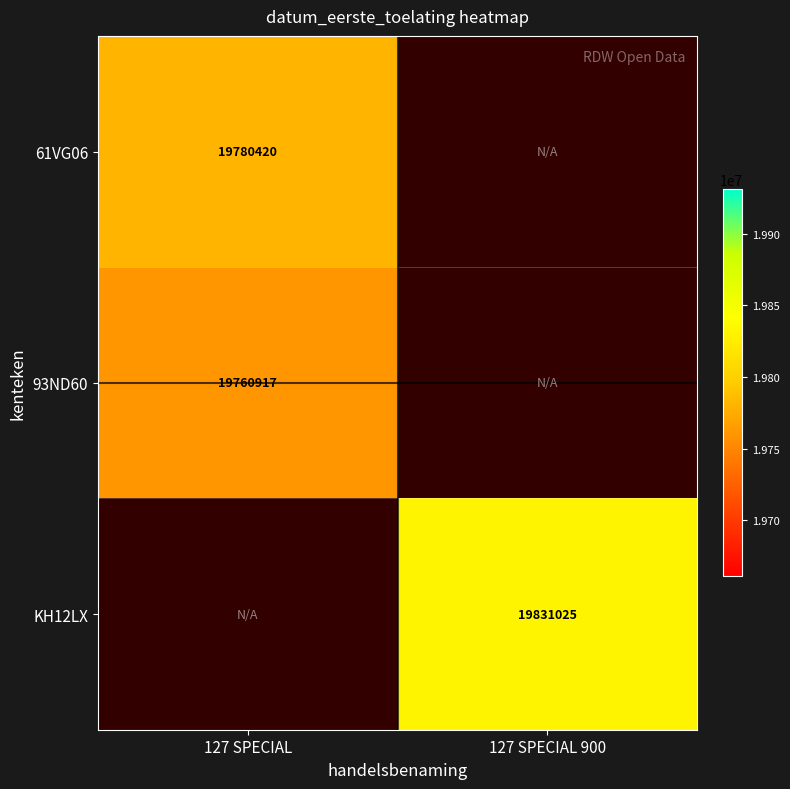

The value of KH12LX at 127 SPECIAL 900 is 8522745. True or false?

False